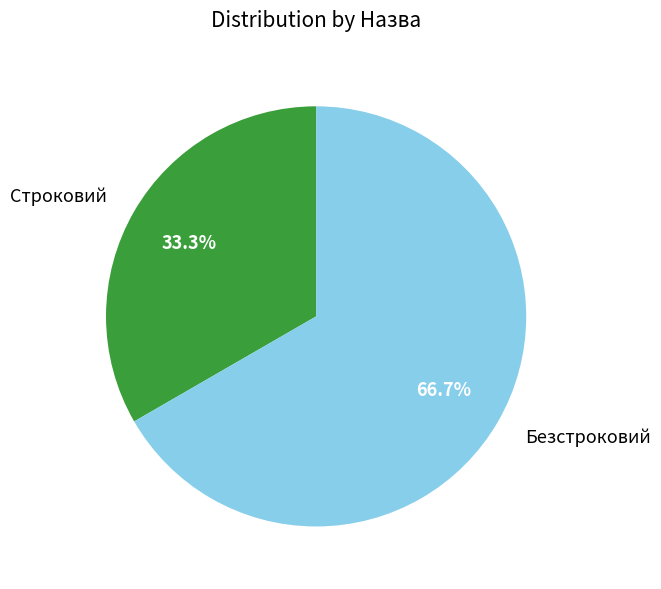

Count the number of slices in the pie.

2